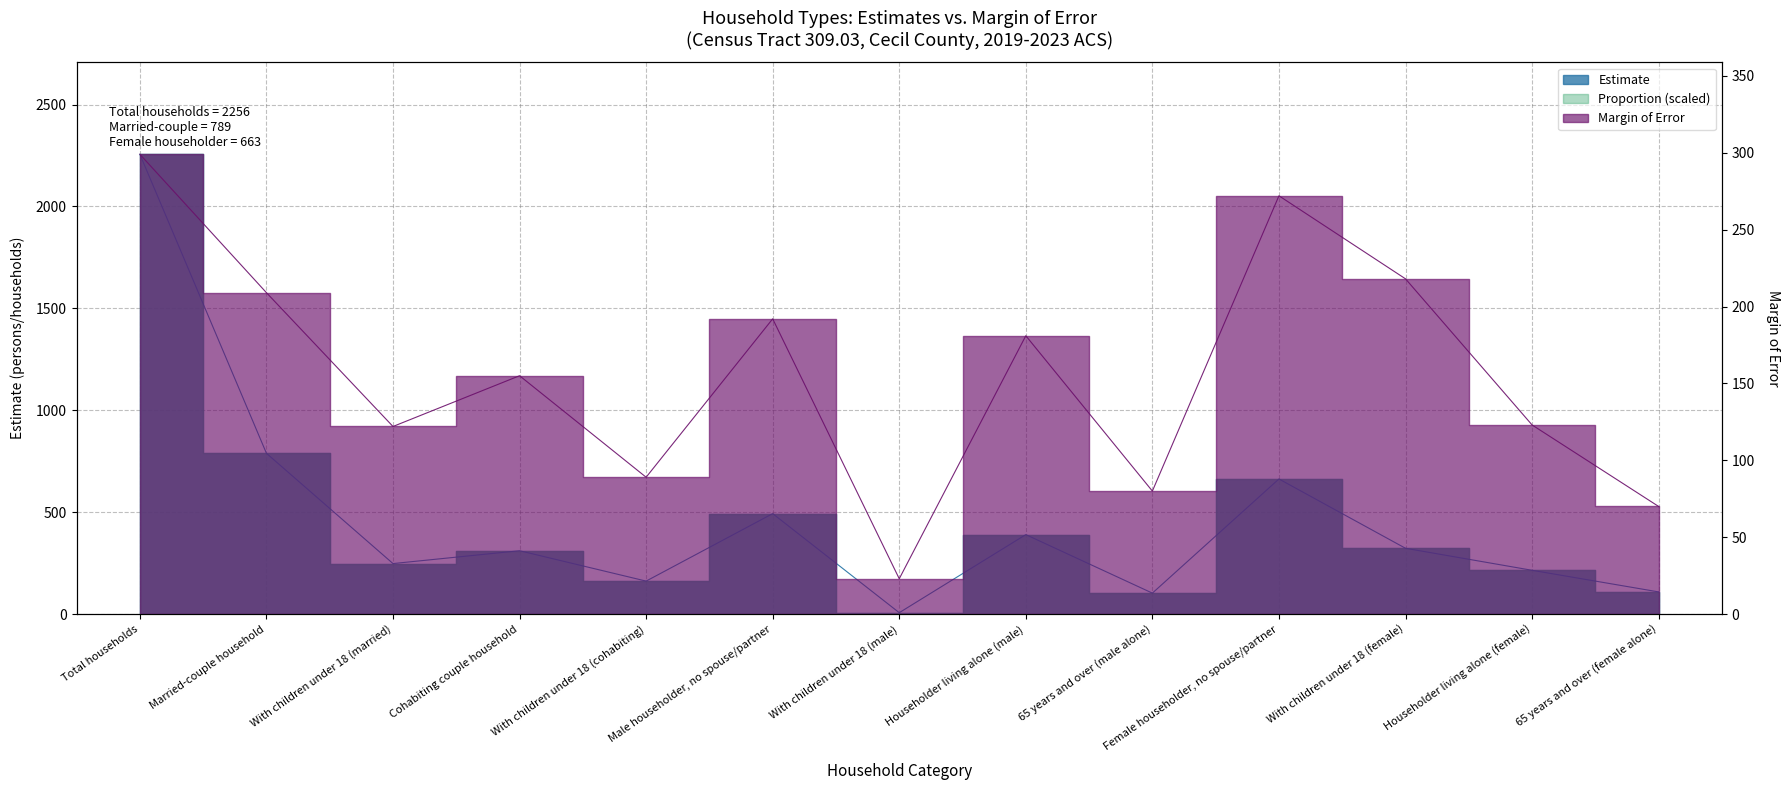

At Female householder, no spouse/partner, list the series in order from smallest to largest.

Margin of Error, Estimate